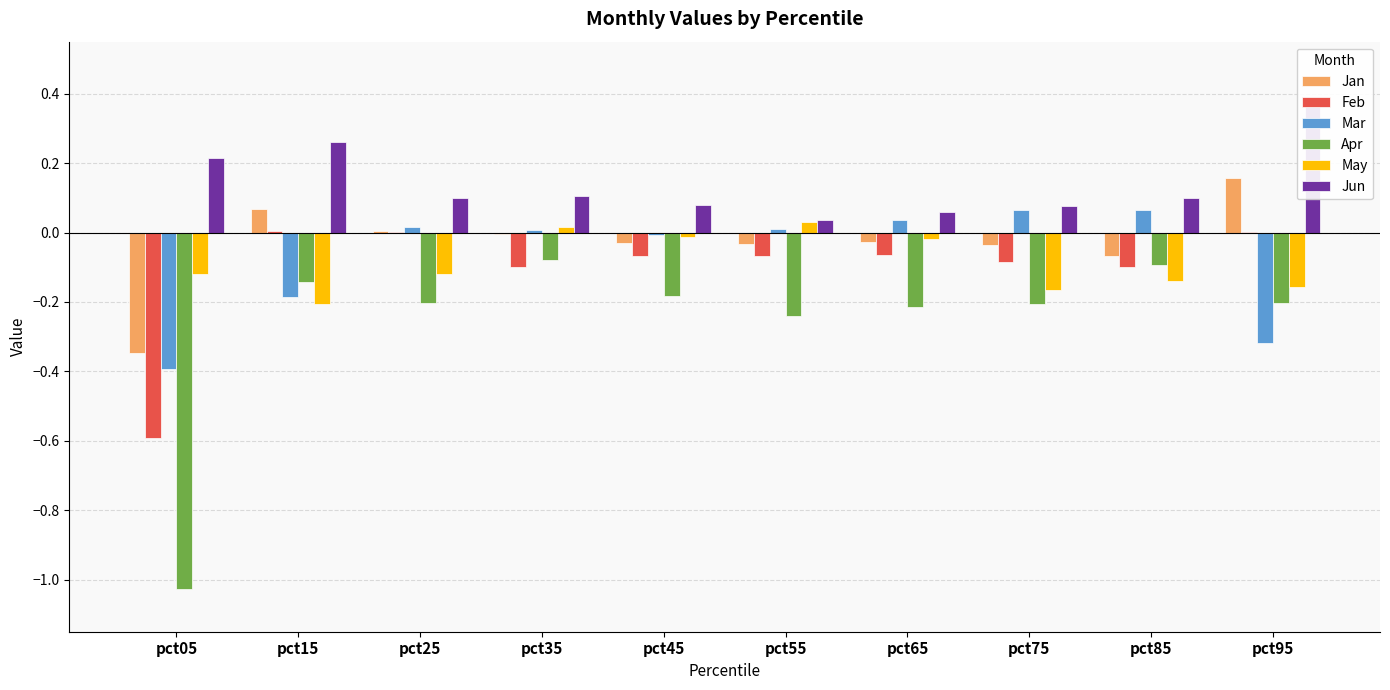

Where does the May series first go above 0?

pct35